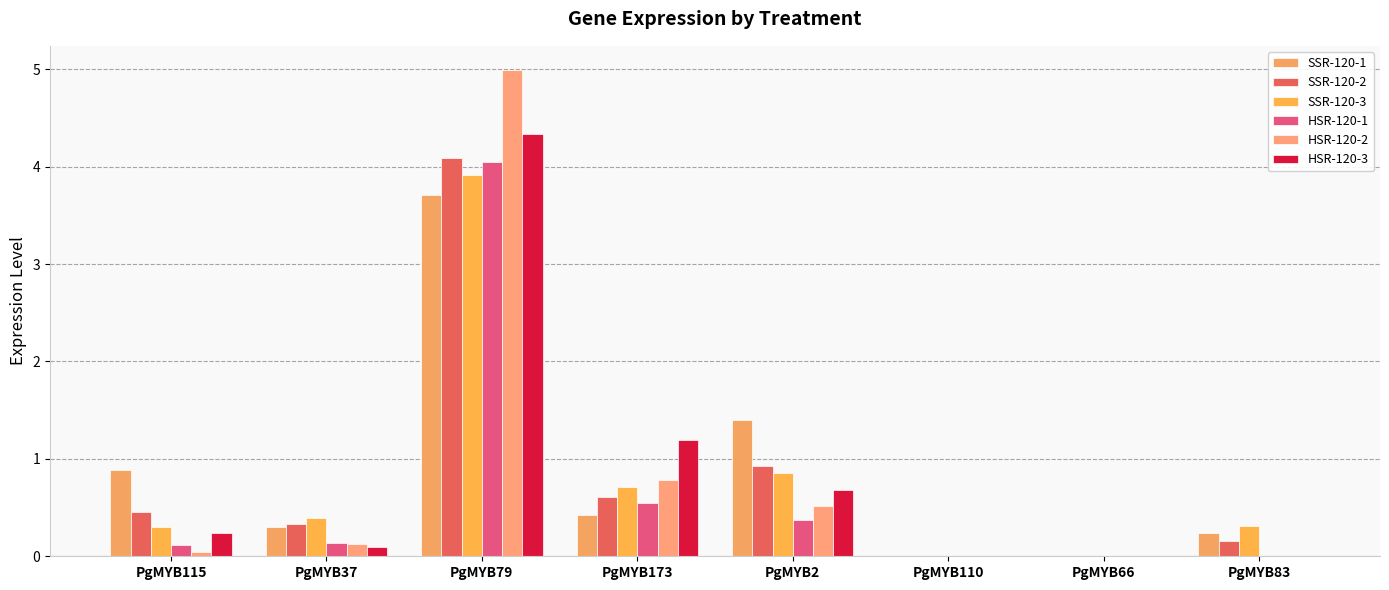

At which label is HSR-120-1 closest to 2?

PgMYB173